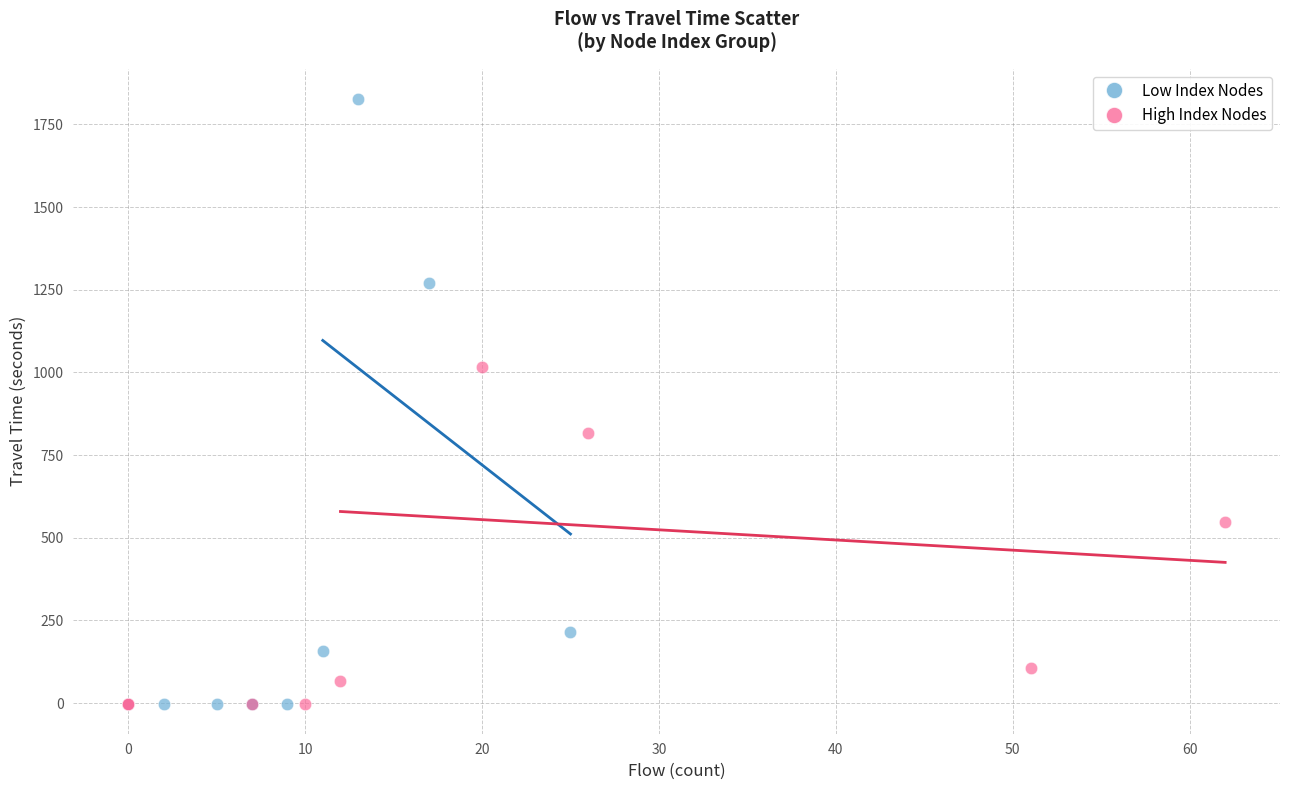

Which series contains the highest Y value?

Low Index Nodes